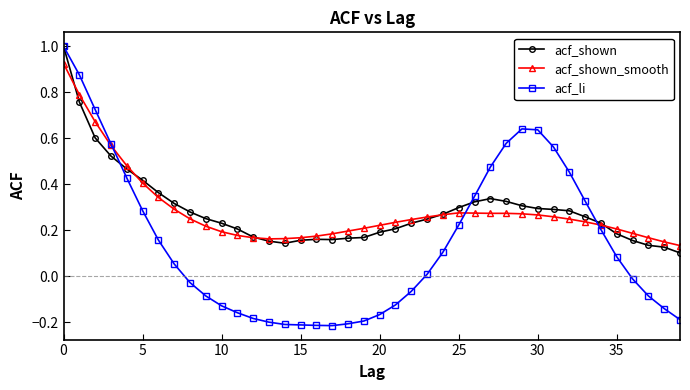

How many lines are shown in the chart?

3